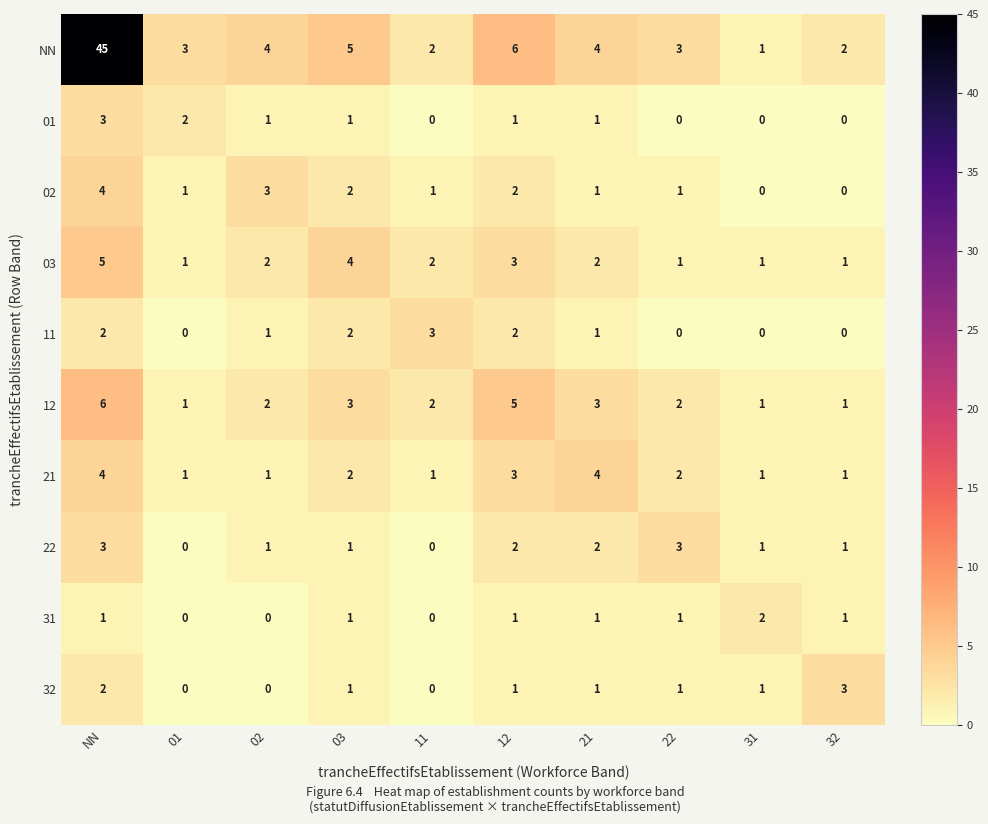

The 12 series shows 0 at 01. True or false?

False